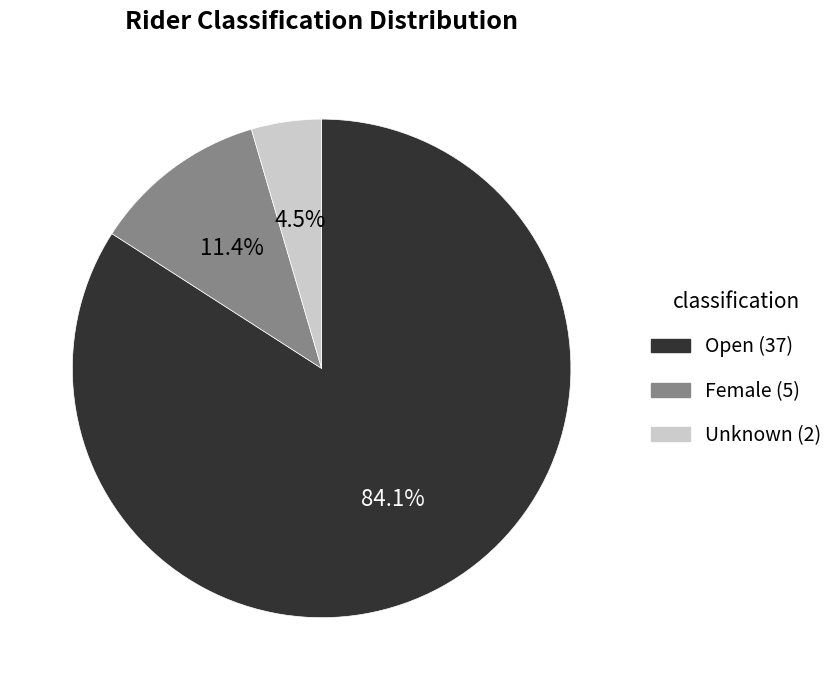

Count the number of slices in the pie.

3